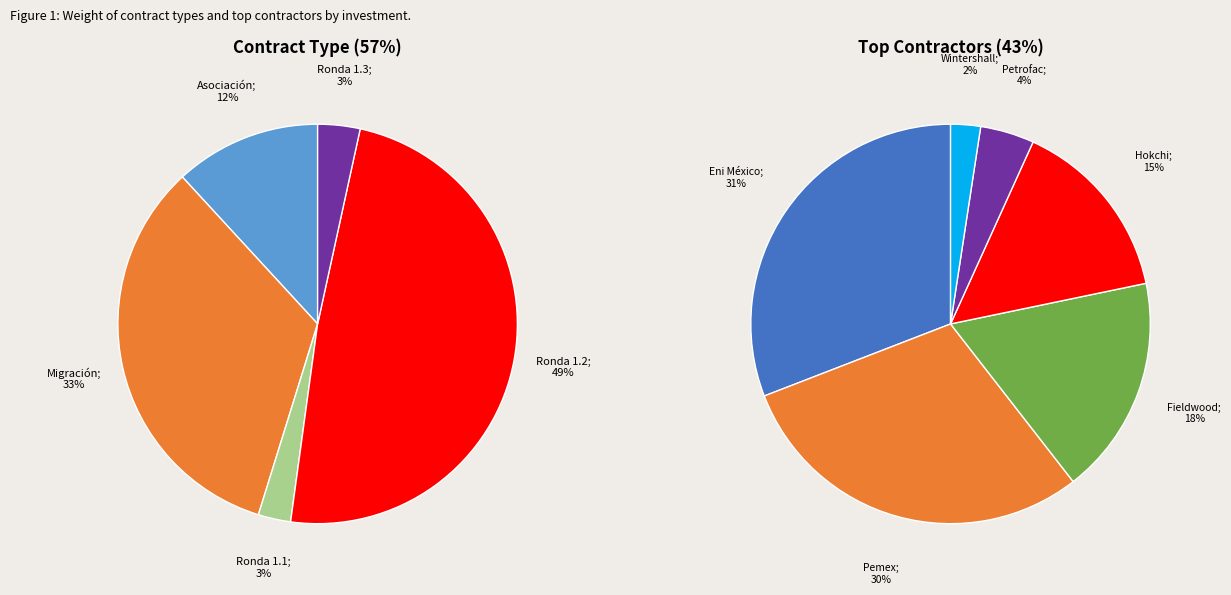

Which slice is the largest?

Ronda 1.2